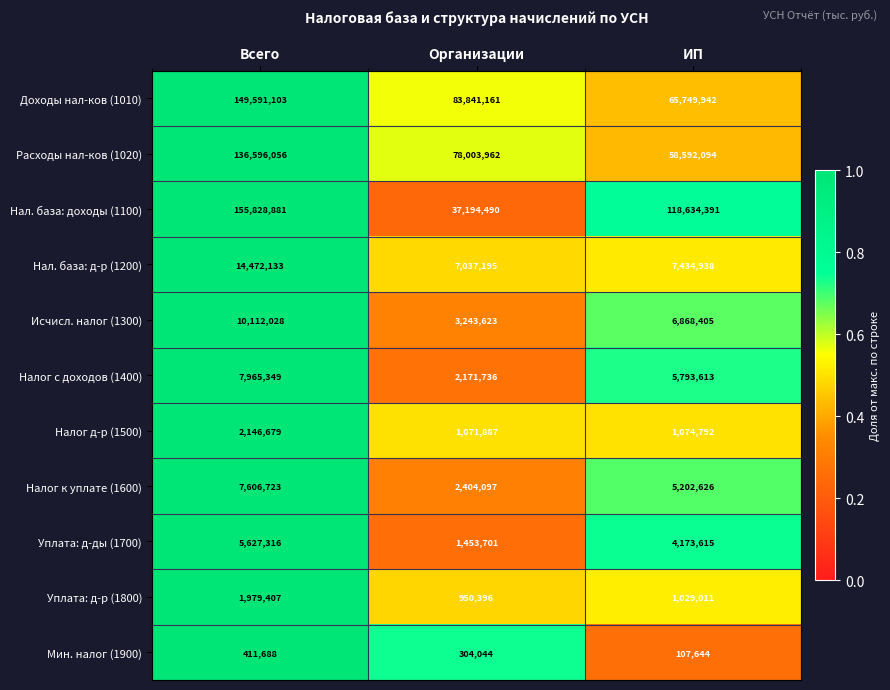

How many categories are shown in the chart?

3